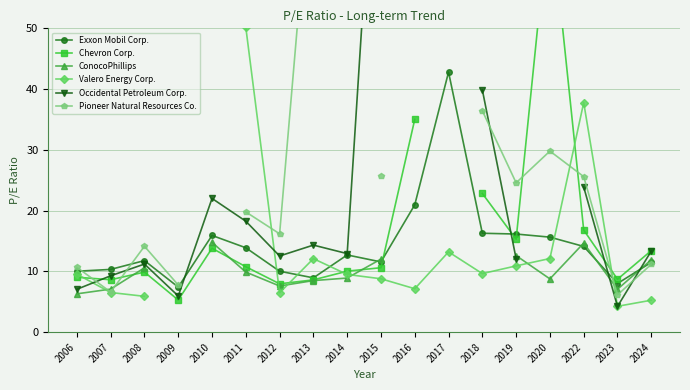

Between which two adjacent categories do ConocoPhillips and Pioneer Natural Resources Co. first intersect?

2006 and 2007